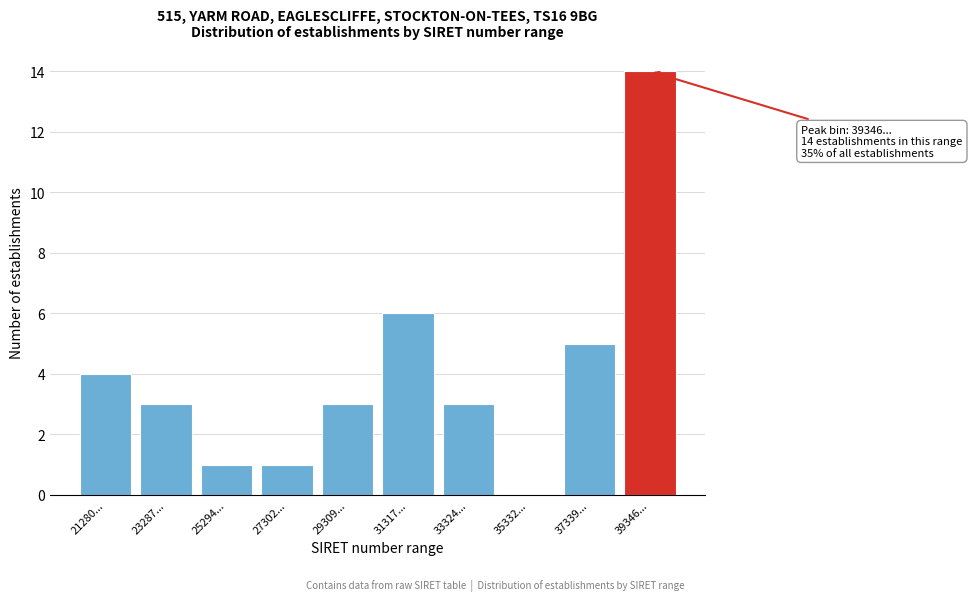

Reading right to left, what are all the values shown in this chart?

39346...=14	37339...=5	35332...=0	33324...=3	31317...=6	29309...=3	27302...=1	25294...=1	23287...=3	21280...=4